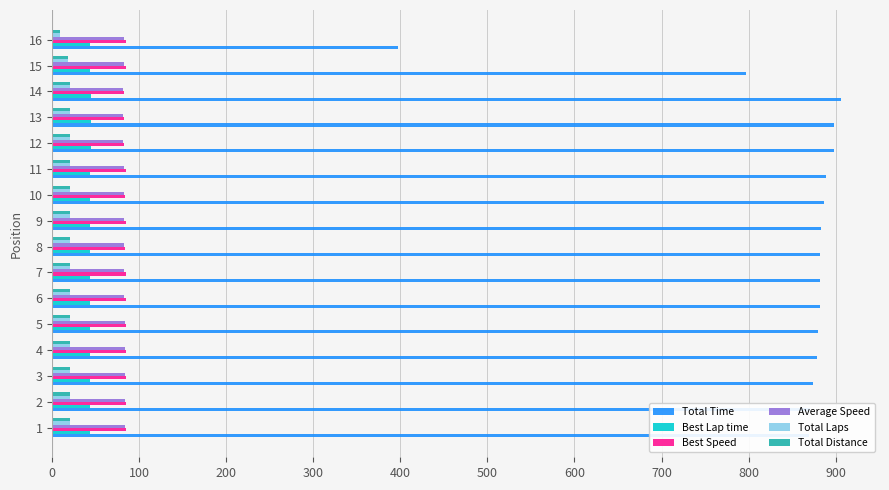

Which category has the lowest value across all series?

16